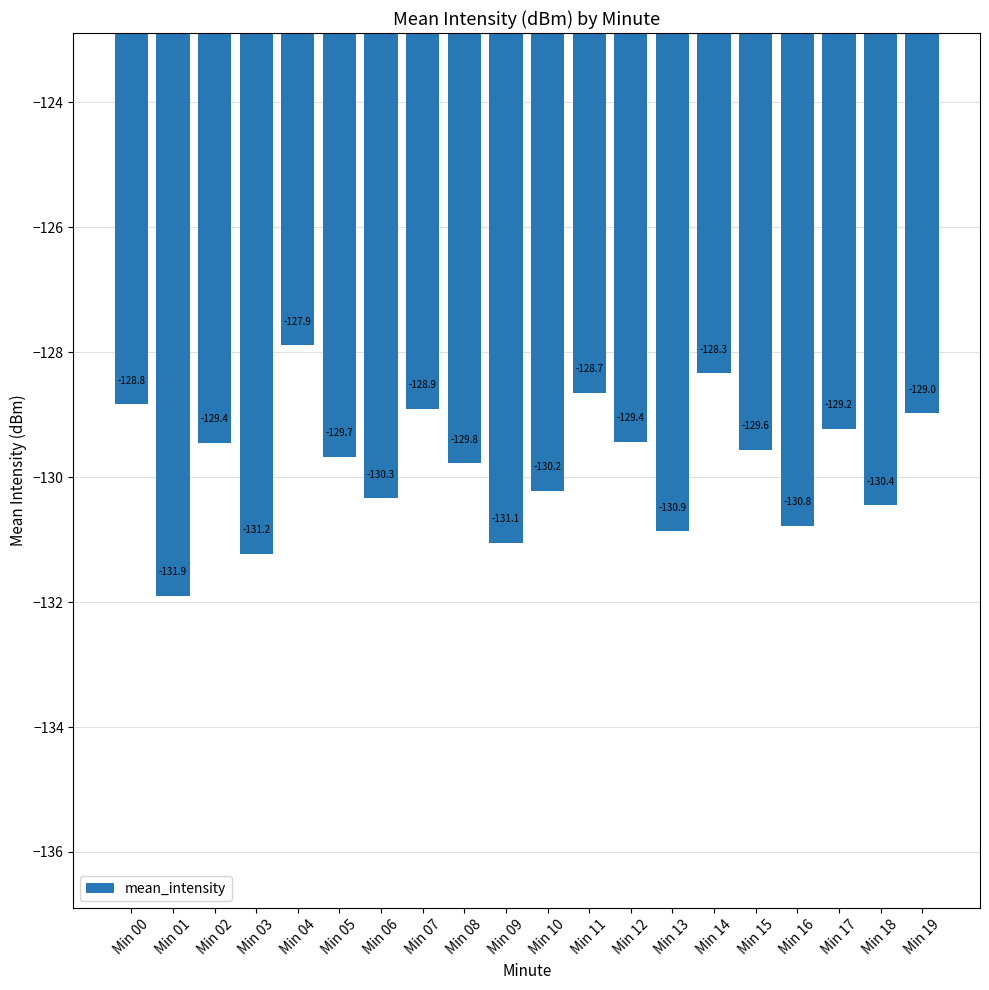

At which label is the value closest to -129?

Min 19